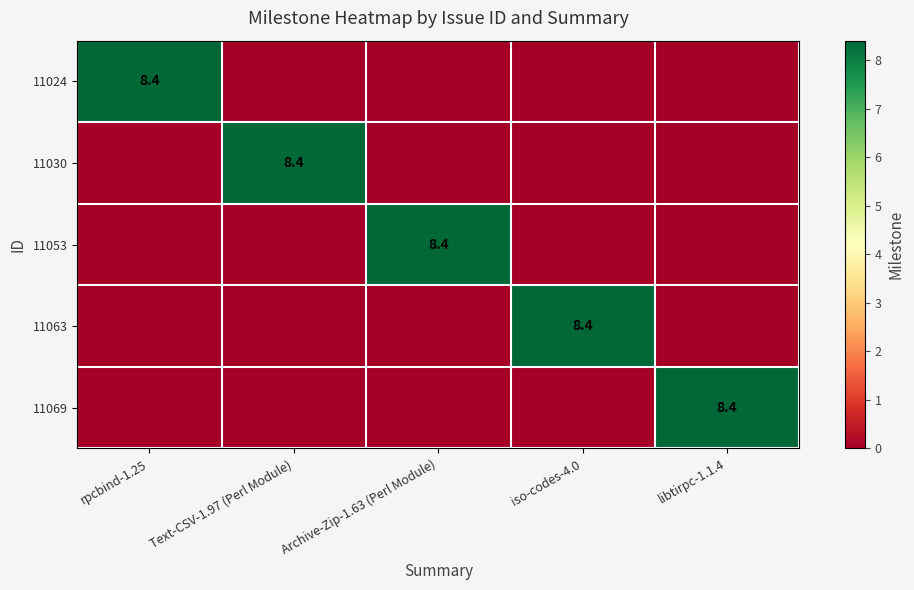

What is the highest value of the 11069 series?

8.4